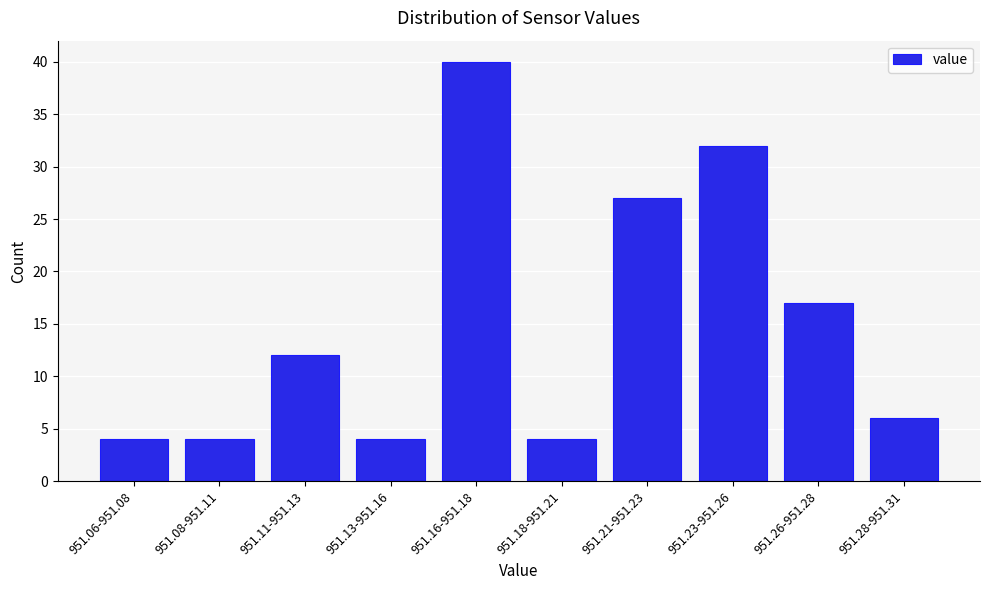

Reading left to right, list all the values displayed in this chart.

4	4	12	4	40	4	27	32	17	6